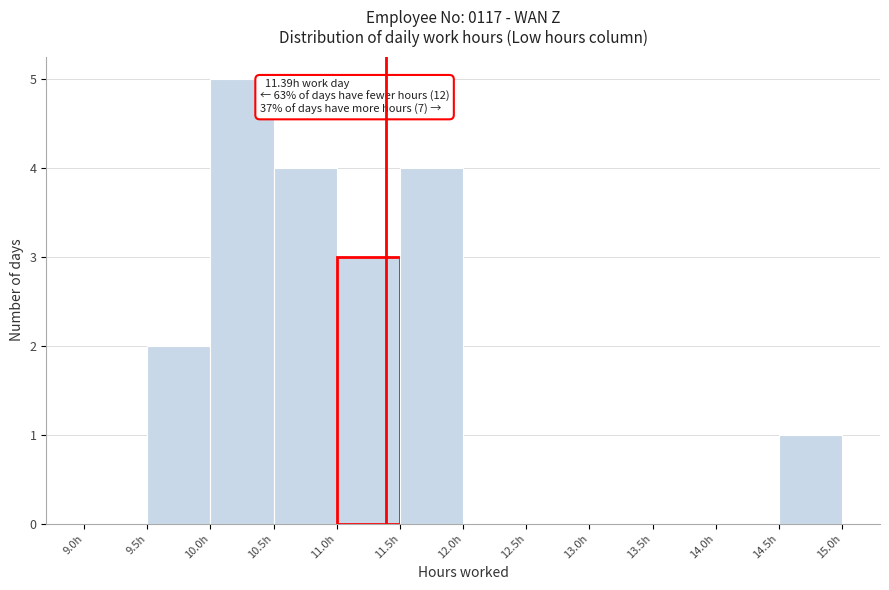

Over which range of the x-axis is the bar tallest?

10.0 to 10.5